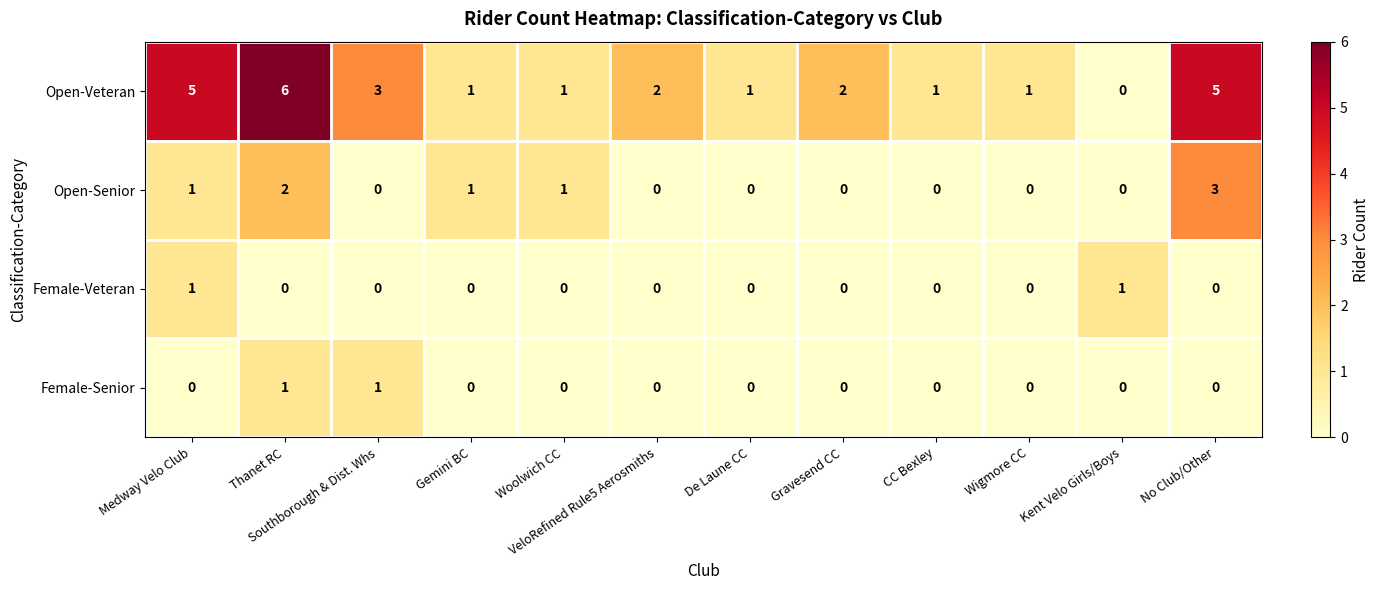

How many series are shown in this chart?

4